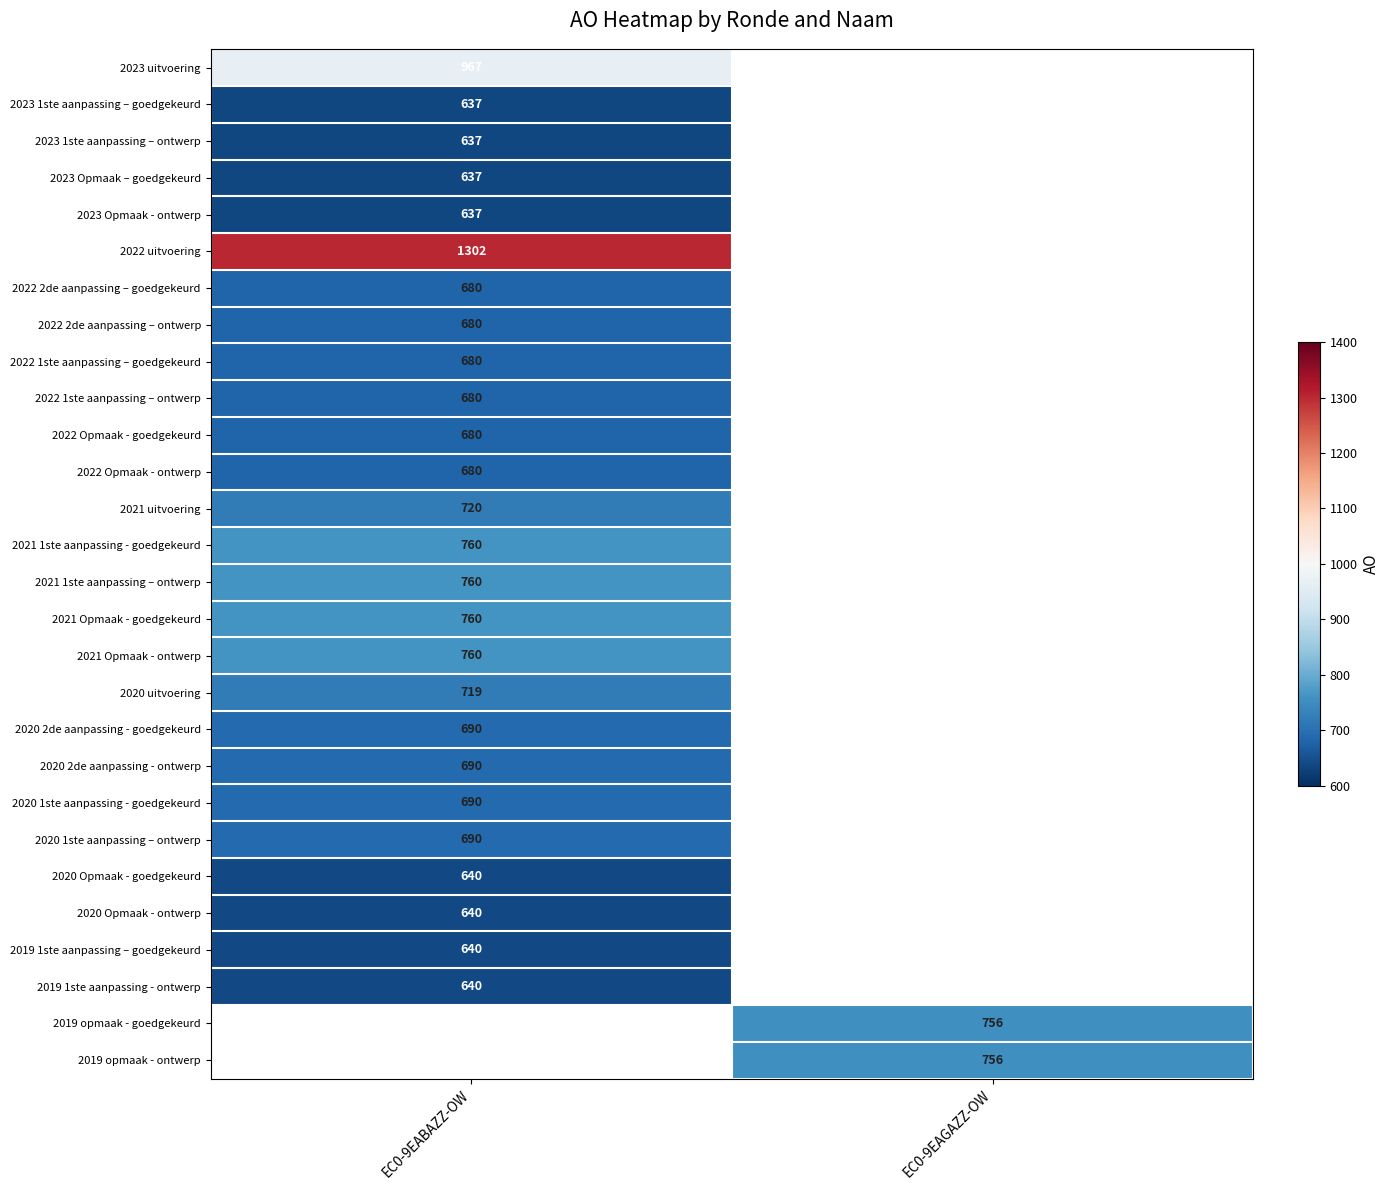

True or false: 2019 opmaak - ontwerp has a value of 1016 at EC0-9EAGAZZ-OW.

False